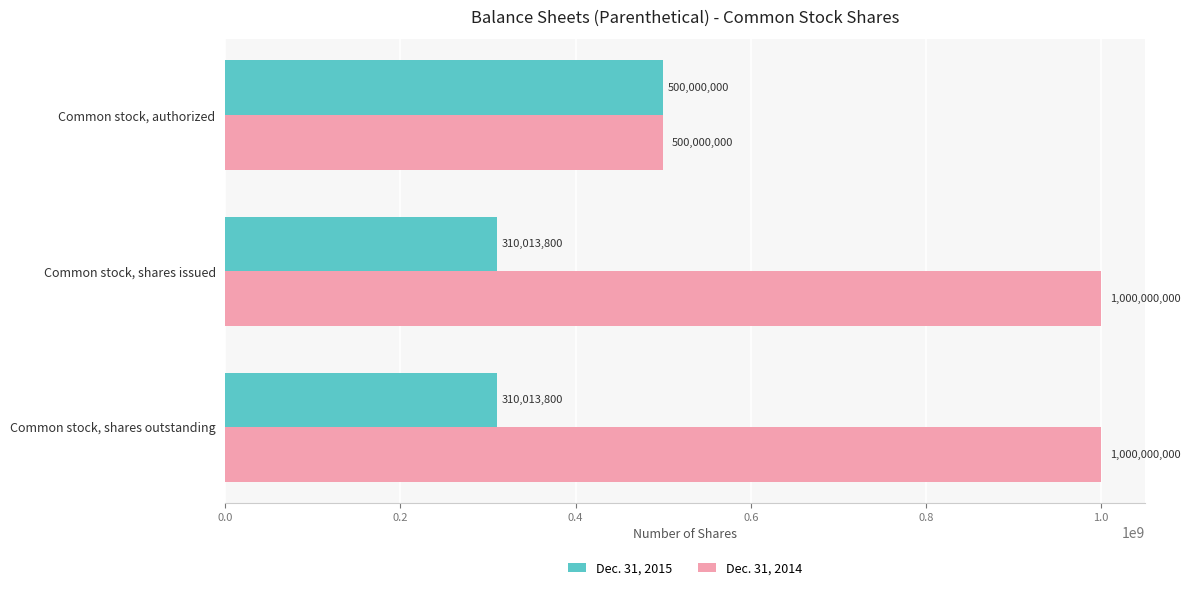

What is the difference between the highest and lowest values at Common stock, shares issued?

689986200